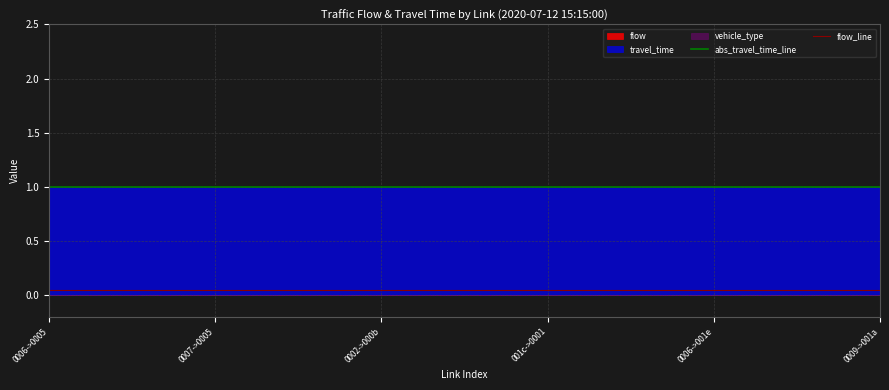

Which series changed the most between 17 and 22?

abs_travel_time_line